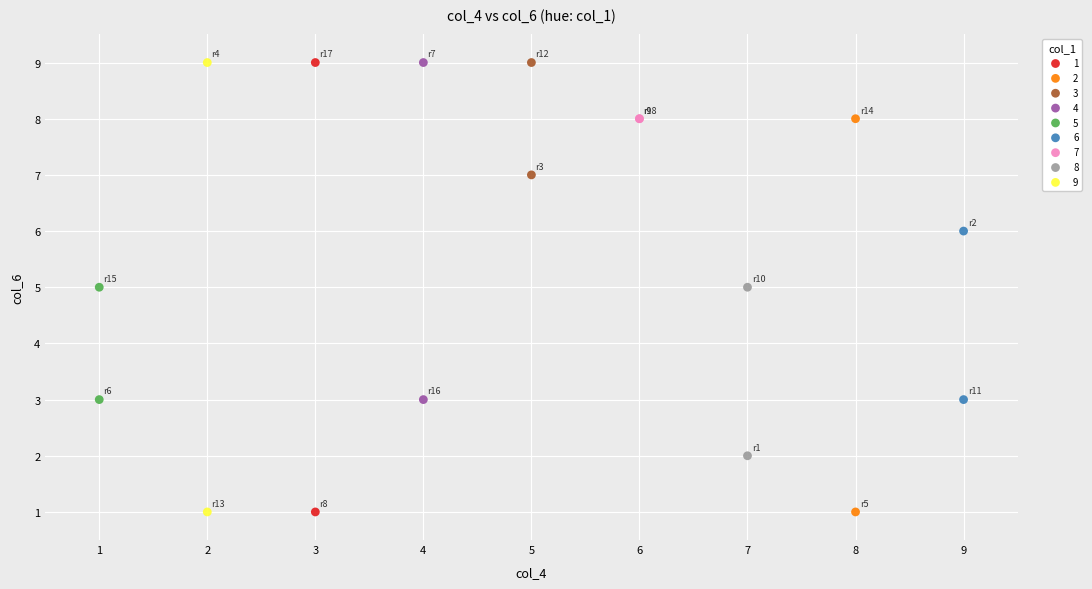

What are all the series names shown in the legend?

1, 2, 3, 4, 5, 6, 7, 8, 9